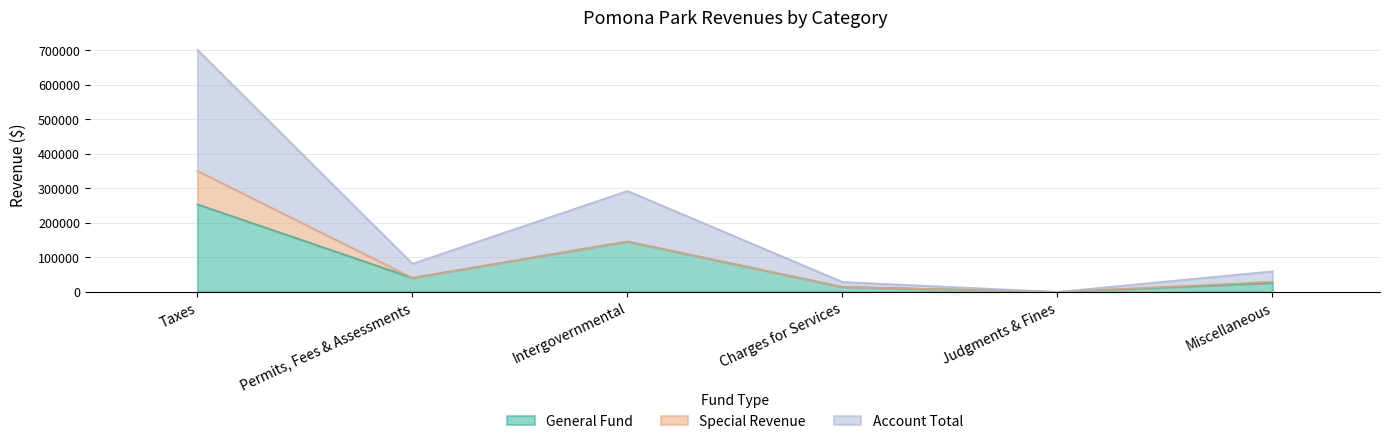

What is the difference between the second highest and minimum values in the Account Total series?

146247